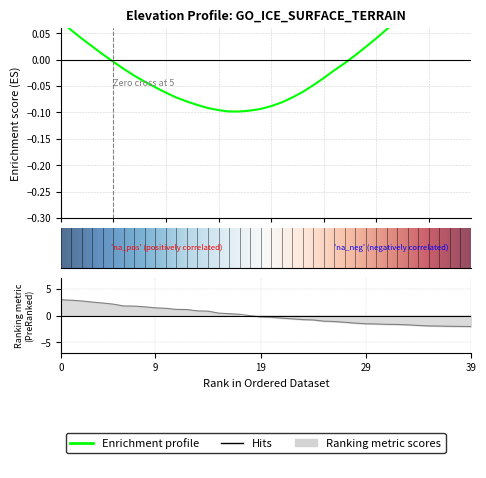

How many lines are shown in the chart?

2